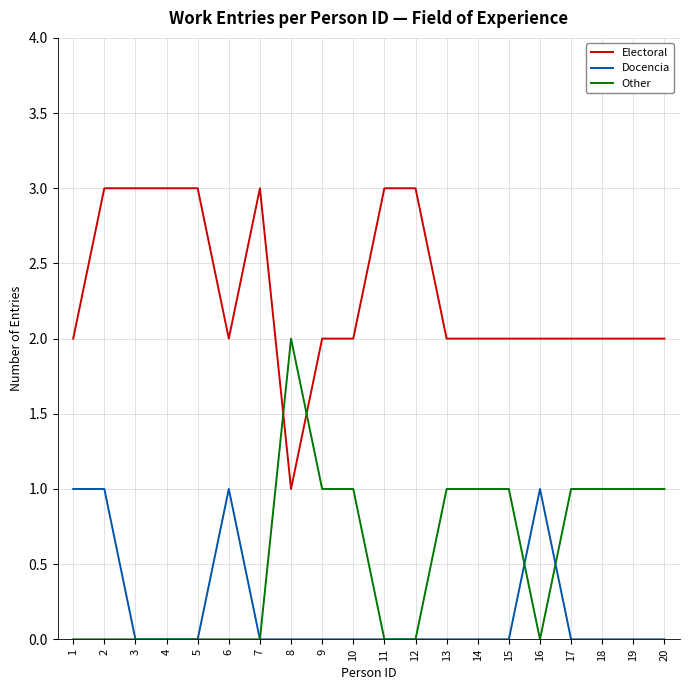

True or false: Other has more than 0 interior local peaks.

True